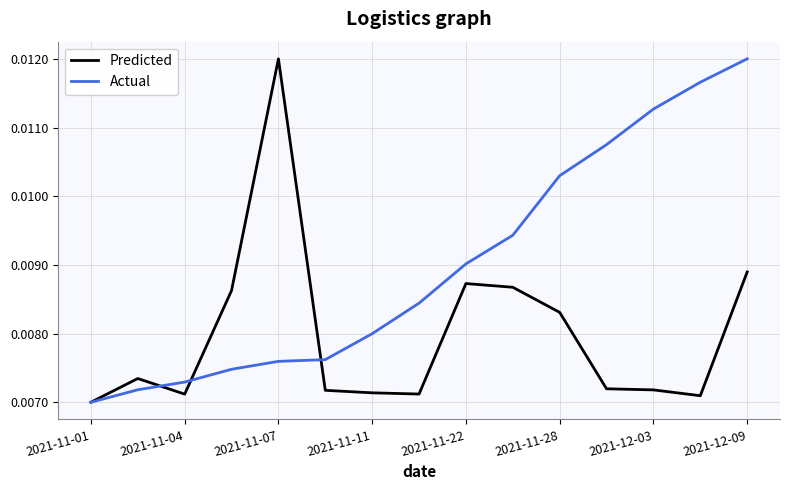

Which series has the largest total across all categories?

Actual